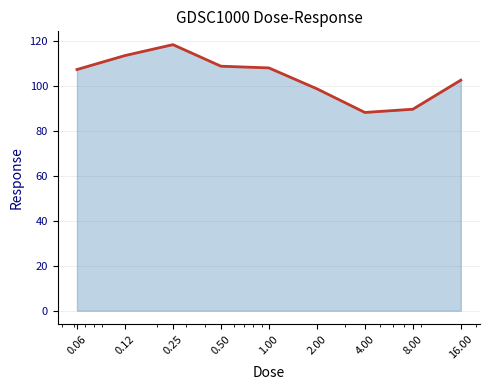

What is the difference between the maximum and minimum values?

30.2